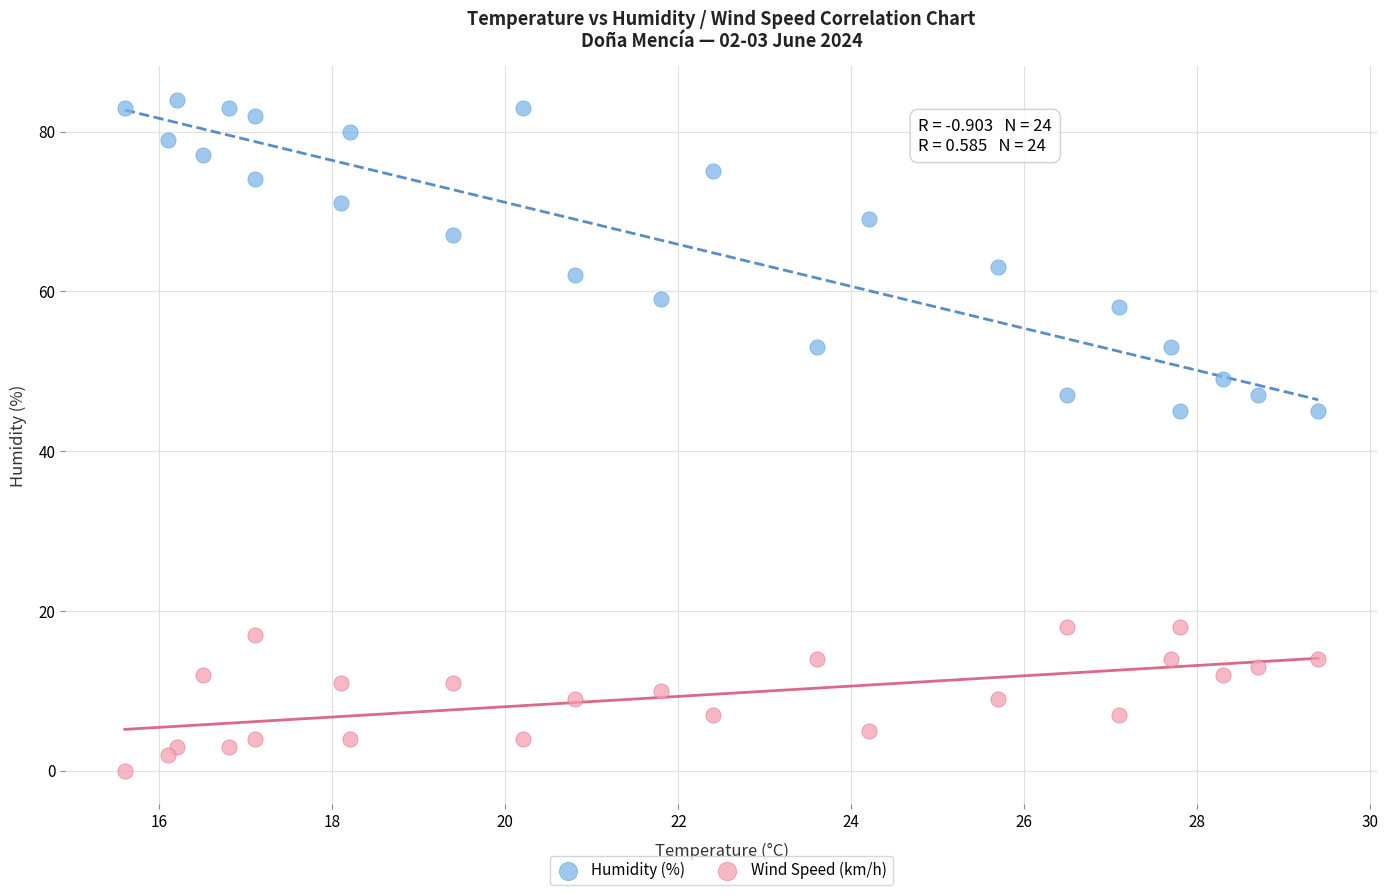

Which series reaches the maximum Y coordinate?

Humidity (%)